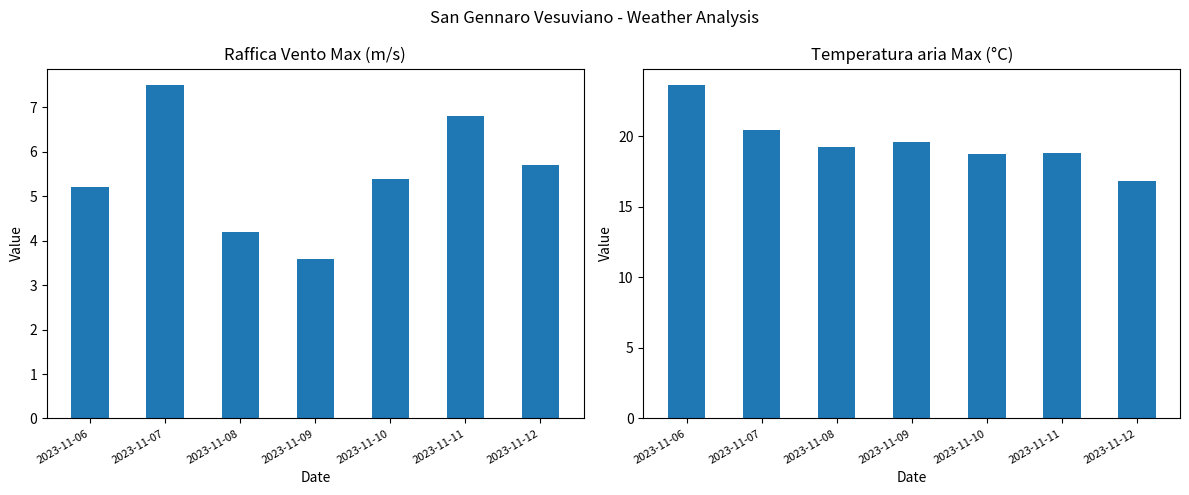

Reading left to right, extract all data points from this chart.

Raffica Vento Max (m/s): 2023-11-06=5.2	2023-11-07=7.5	2023-11-08=4.2	2023-11-09=3.6	2023-11-10=5.4	2023-11-11=6.8	2023-11-12=5.7
Temperatura aria Max (C): 2023-11-06=23.6	2023-11-07=20.4	2023-11-08=19.2	2023-11-09=19.6	2023-11-10=18.7	2023-11-11=18.8	2023-11-12=16.8